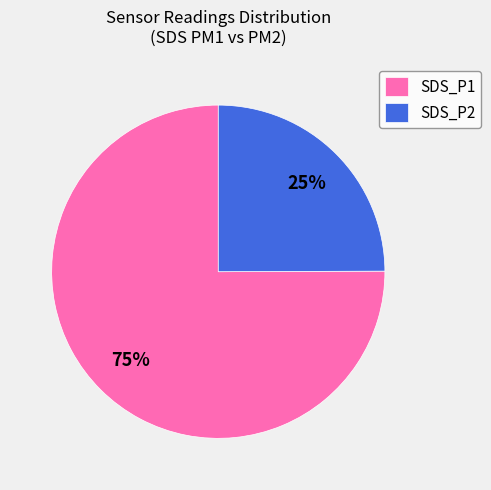

To the nearest percent, what is the average slice percentage?

50%